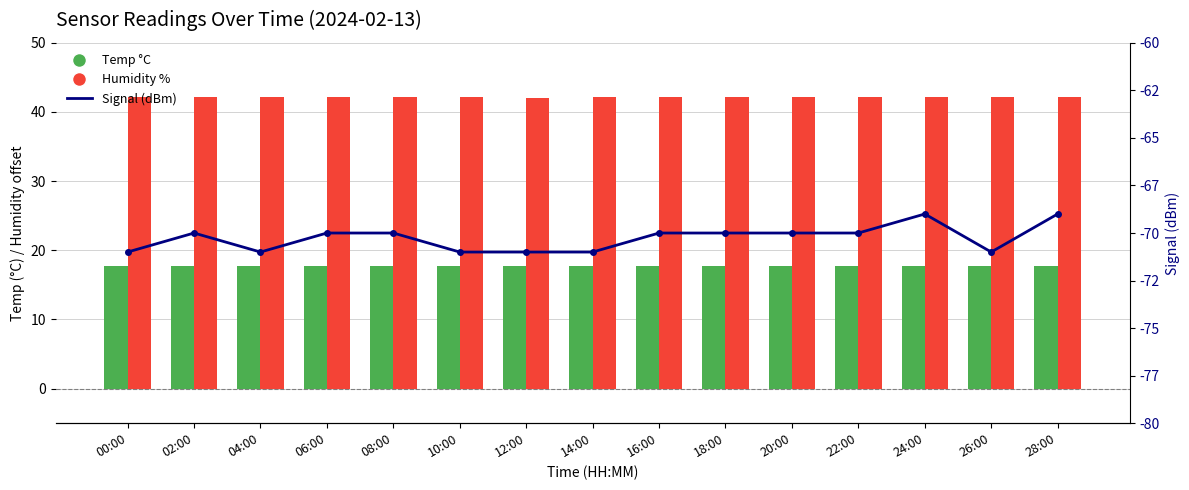

The Humidity % series shows 65.9 at 06:00. True or false?

False